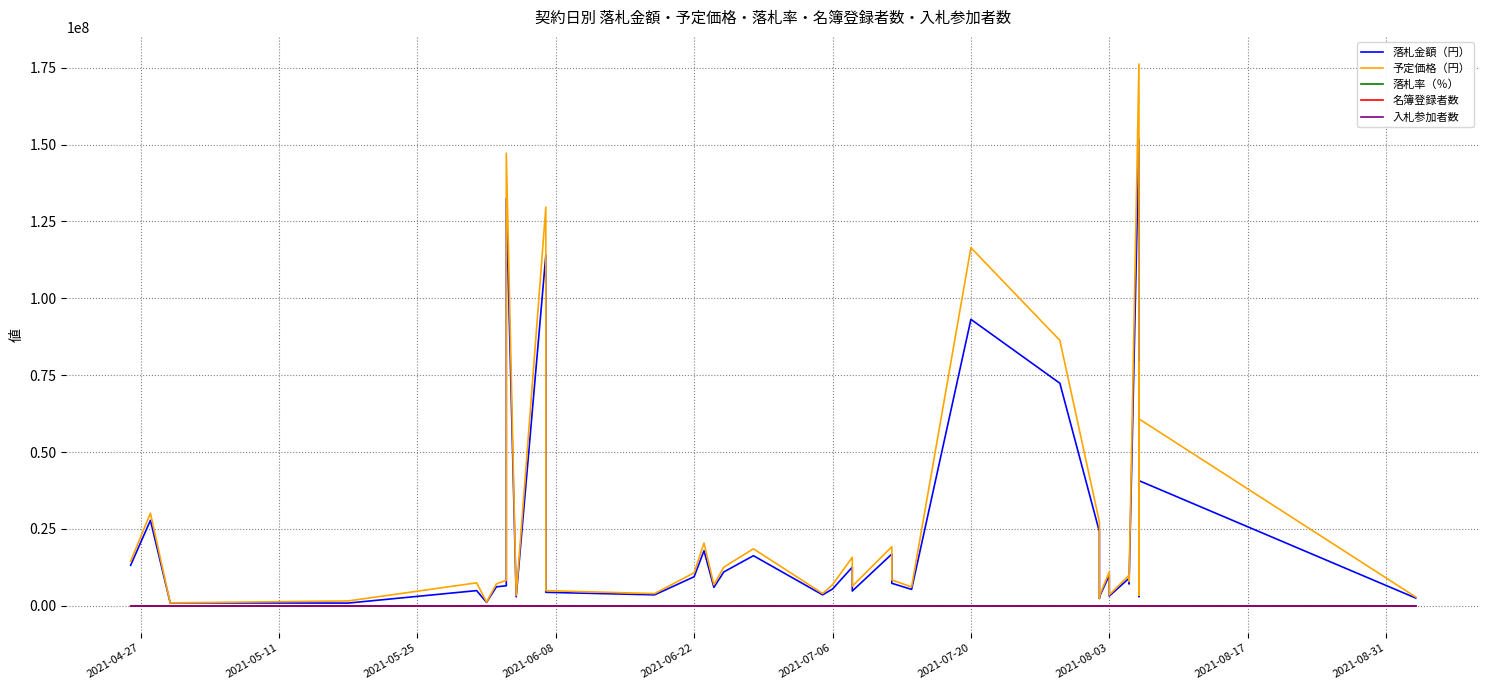

How many interior local peaks does the 落札率（％） series have?

11